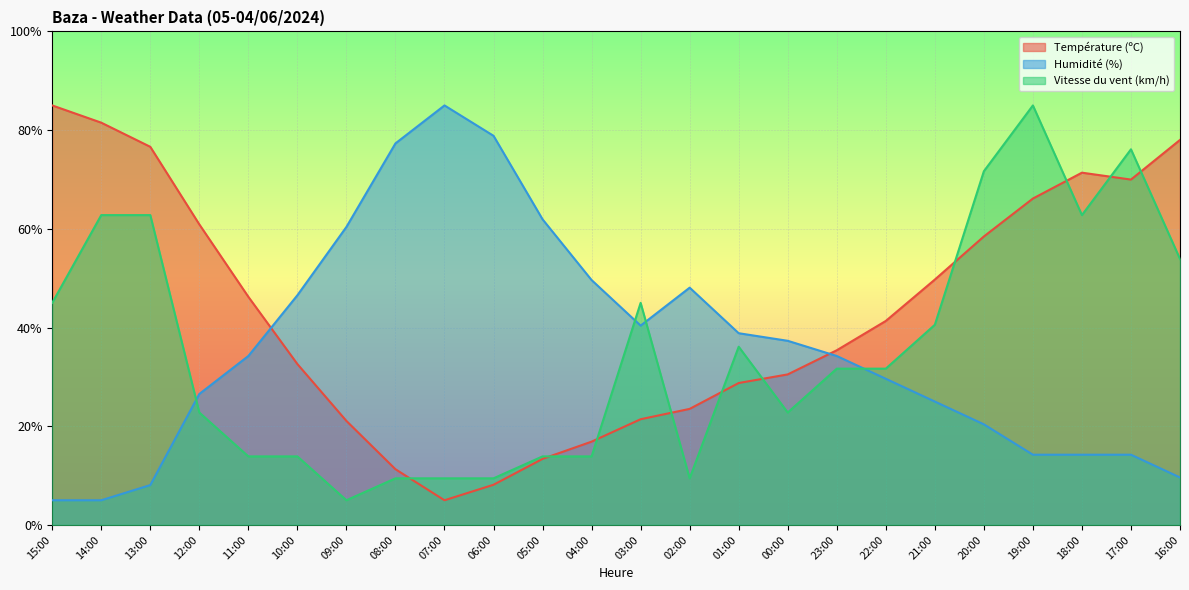

What value does the Vitesse du vent (km/h) series have at 01:00?

36.1